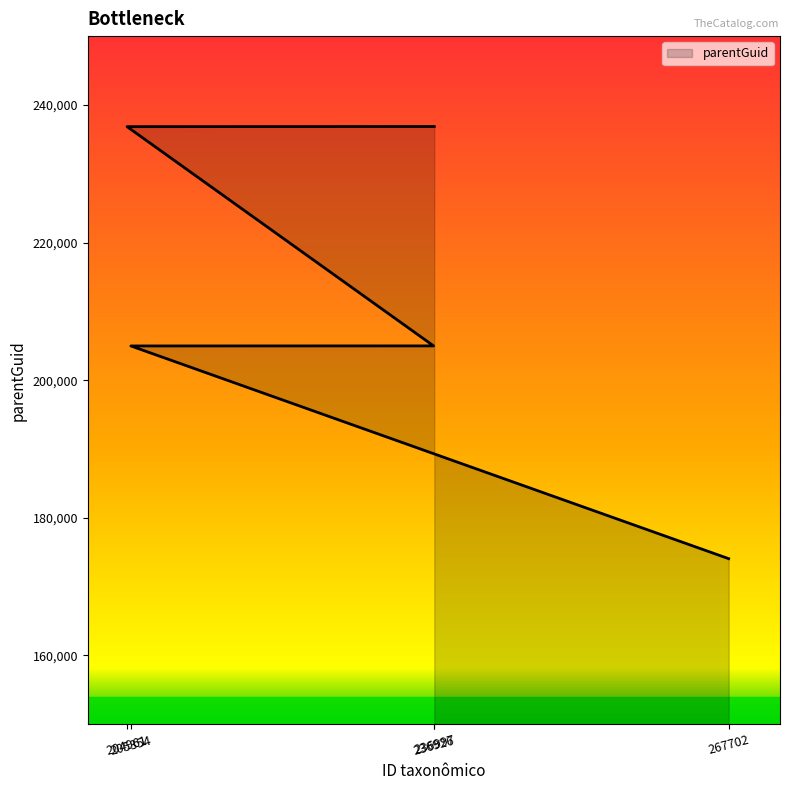

What position from the right is 236926?

3